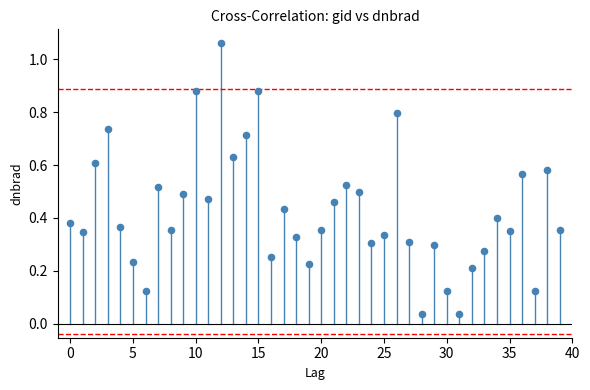

What is the range of Y values (max minus min)?

1.0